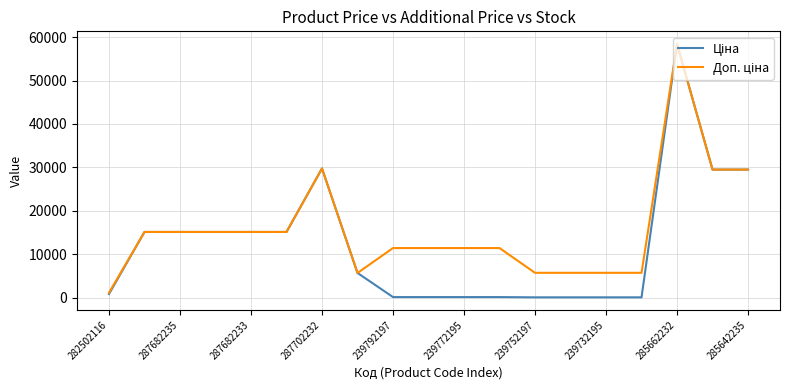

Does the chart have visible grid lines?

Yes